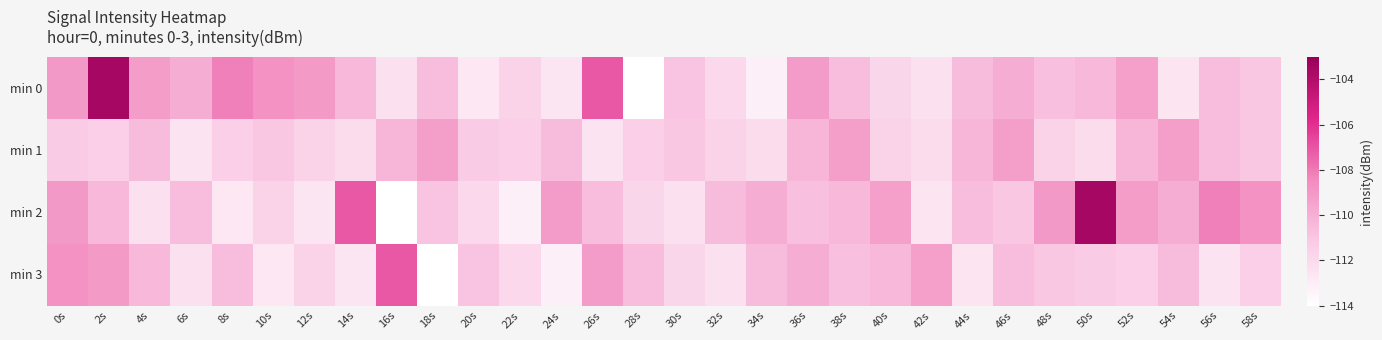

Between 36s and 52s, which series saw the biggest shift?

min 3